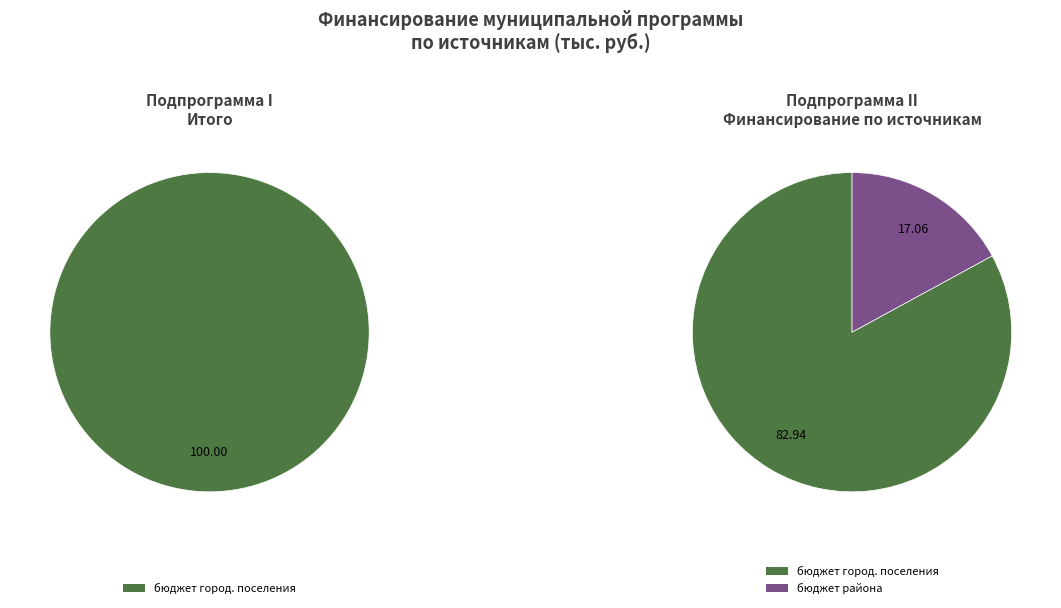

Is бюджет автономного округа the majority of the pie?

No